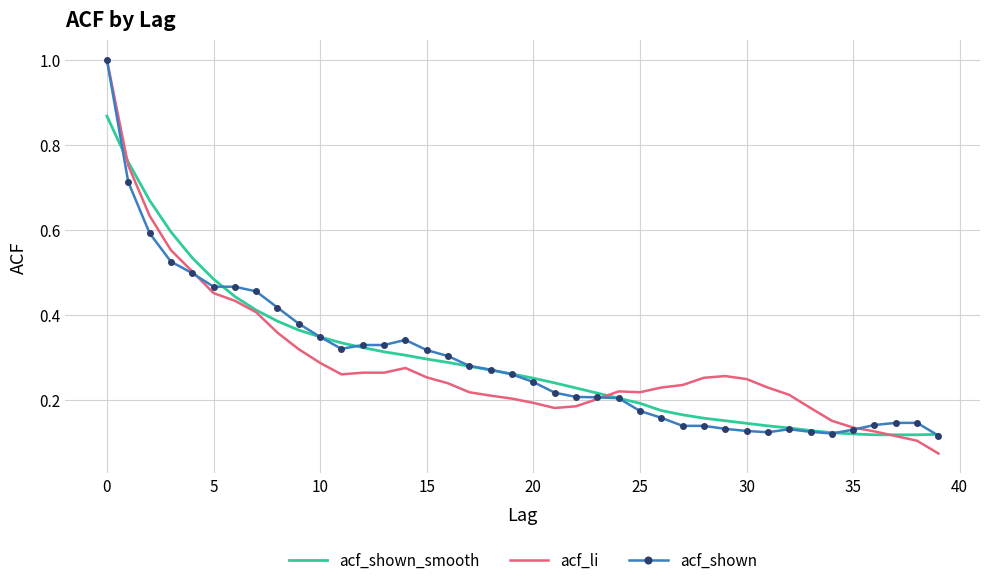

Which series has the largest range (max minus min)?

acf_li